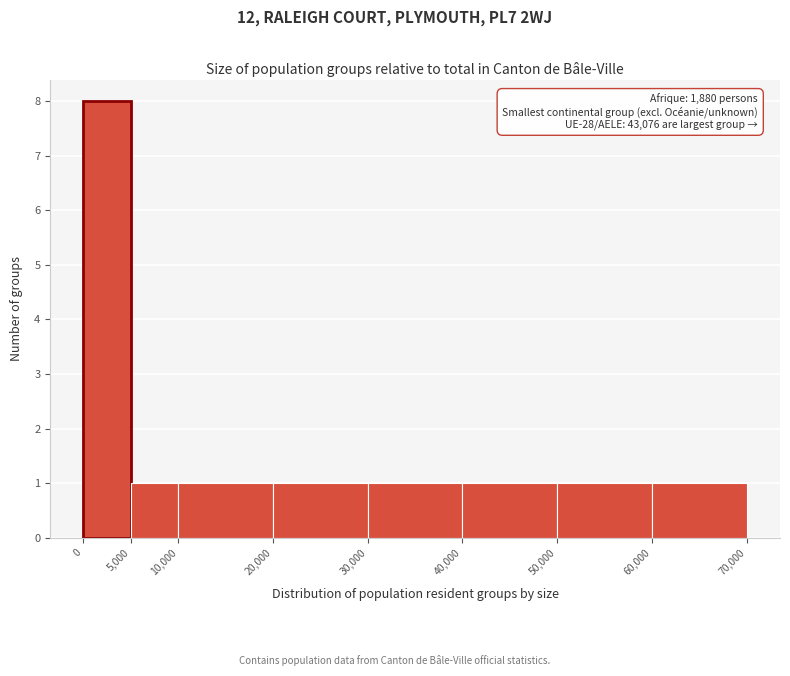

Which range on the x-axis has the tallest bar?

0 to 5,000